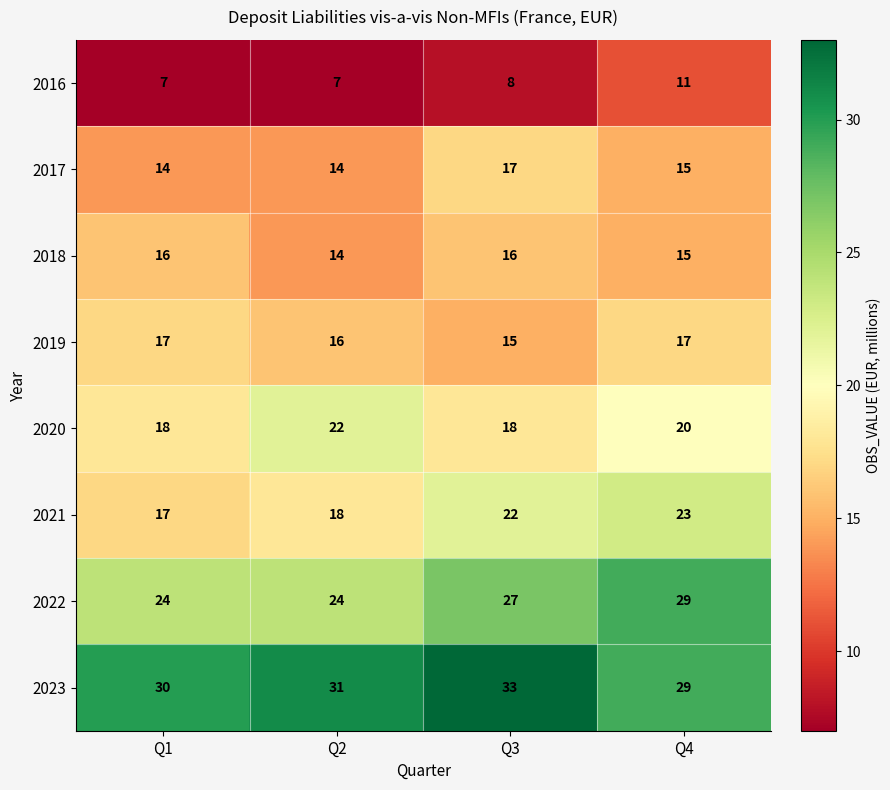

At which category is the sum across all series the highest?

Q4